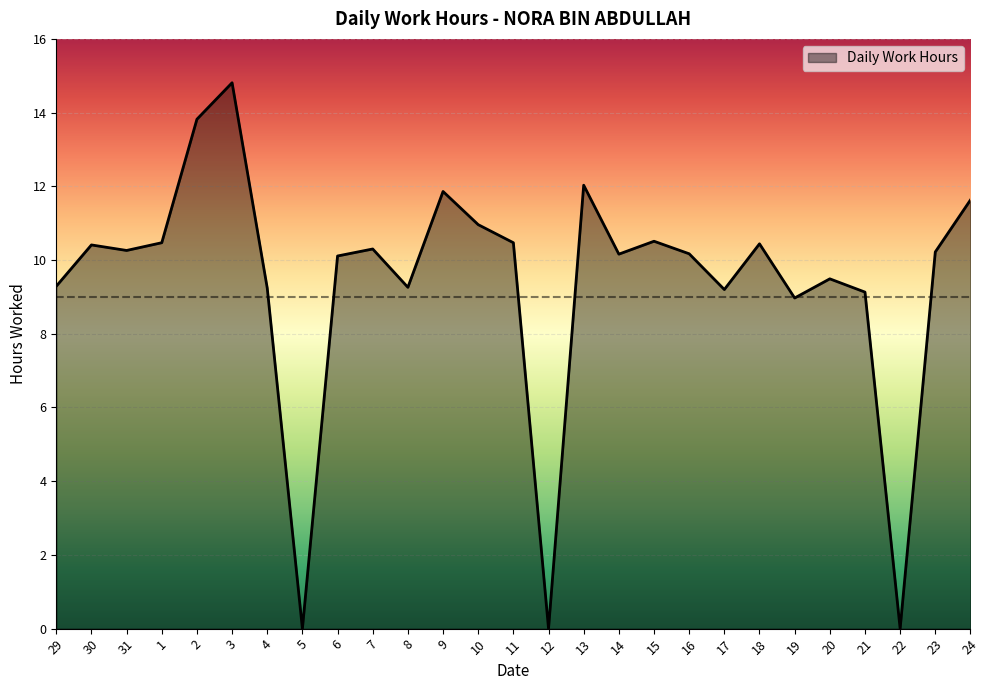

What is the greatest value displayed?

14.8